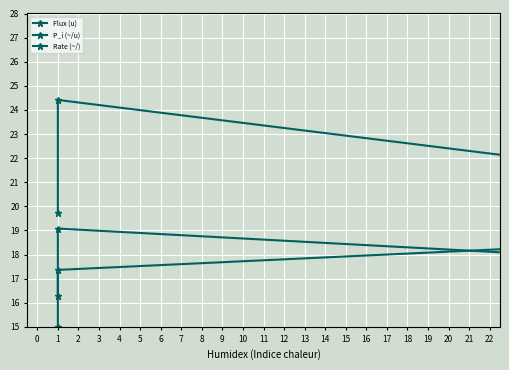

Count the number of categories in the chart.

4